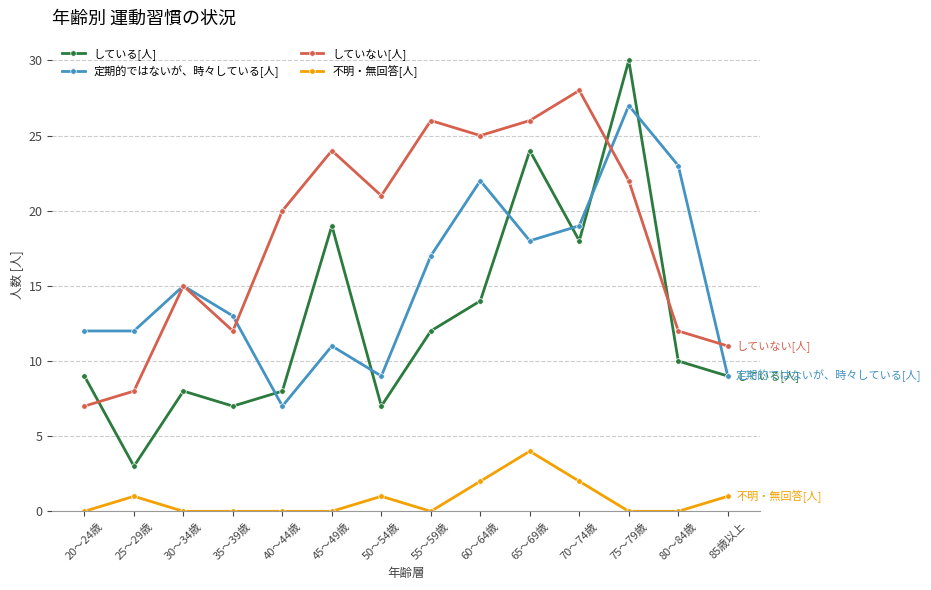

What is the label of the 13th point from the left?

80～84歳